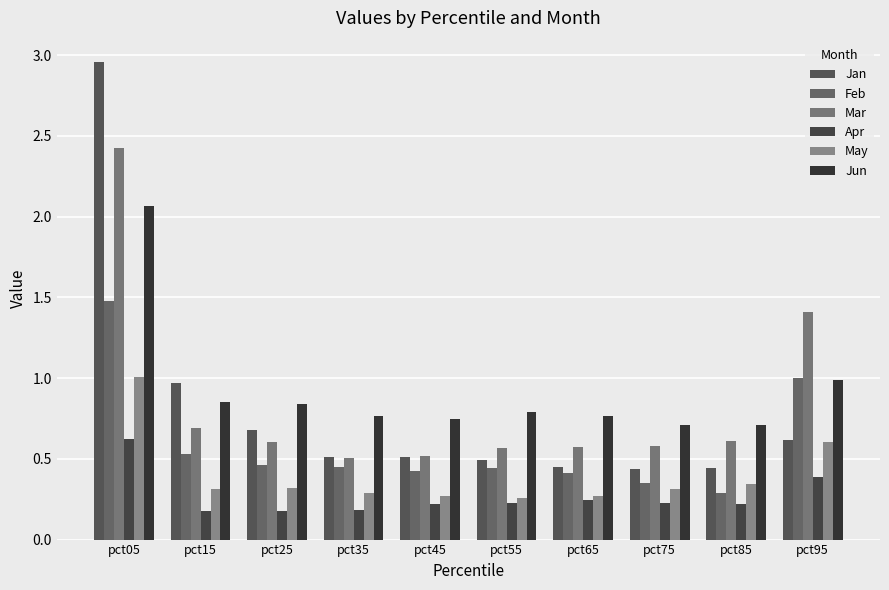

Count the number of categories in the chart.

10